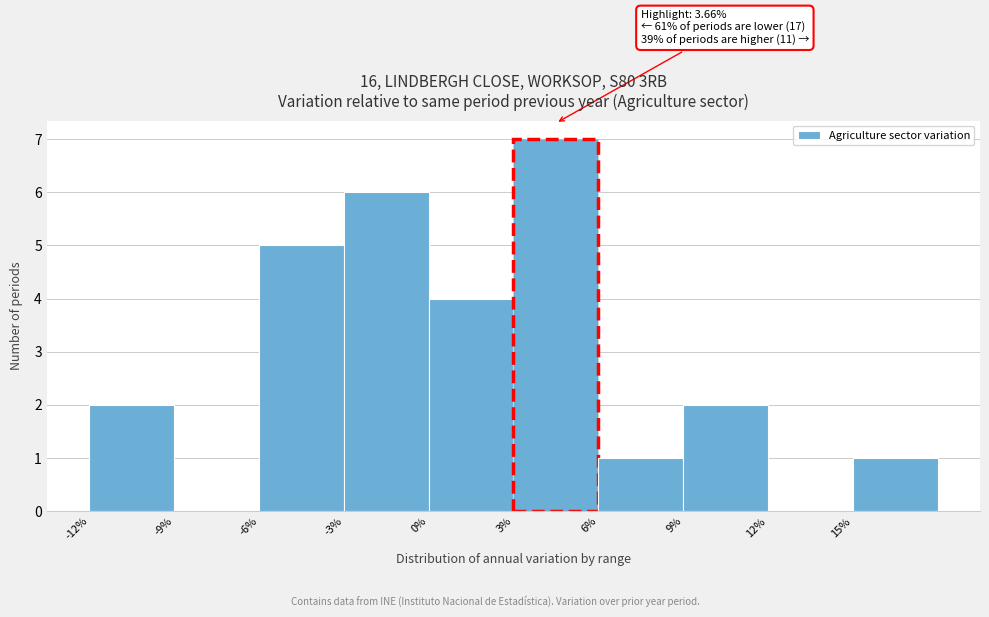

Which range on the x-axis has the tallest bar?

3 to 6